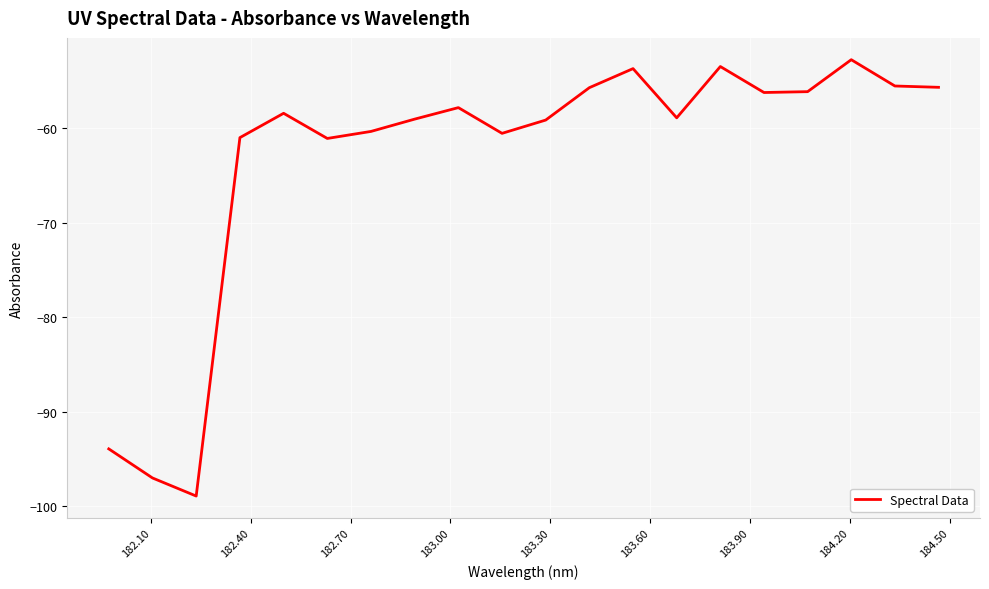

What is the smallest value displayed?

-98.9